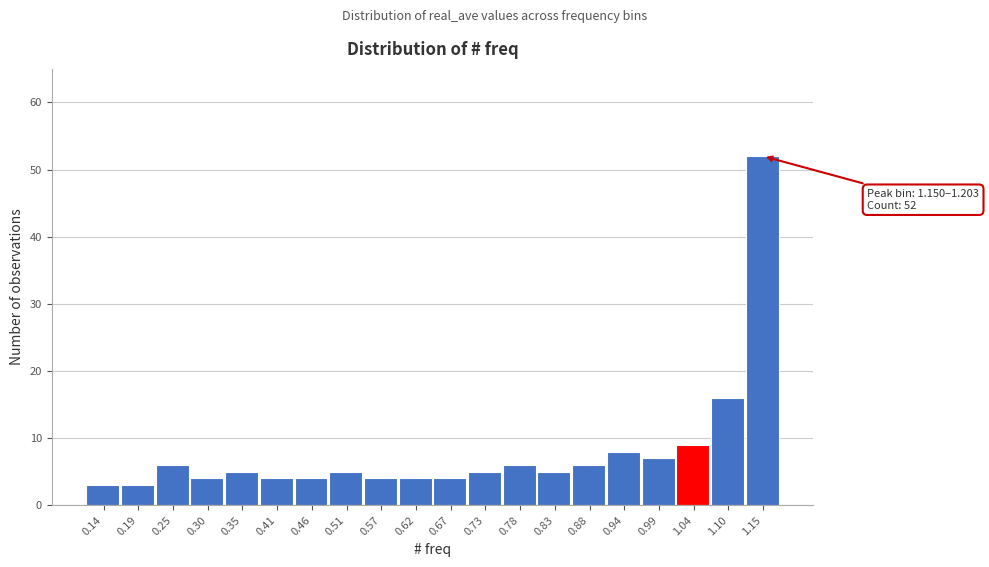

Reading left to right, list all the values displayed in this chart.

3	3	6	4	5	4	4	5	4	4	4	5	6	5	6	8	7	9	16	52